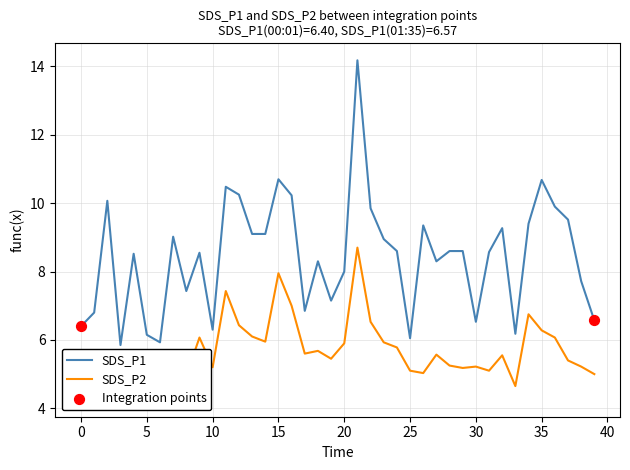

At how many categories does at least one series exceed 4?

40